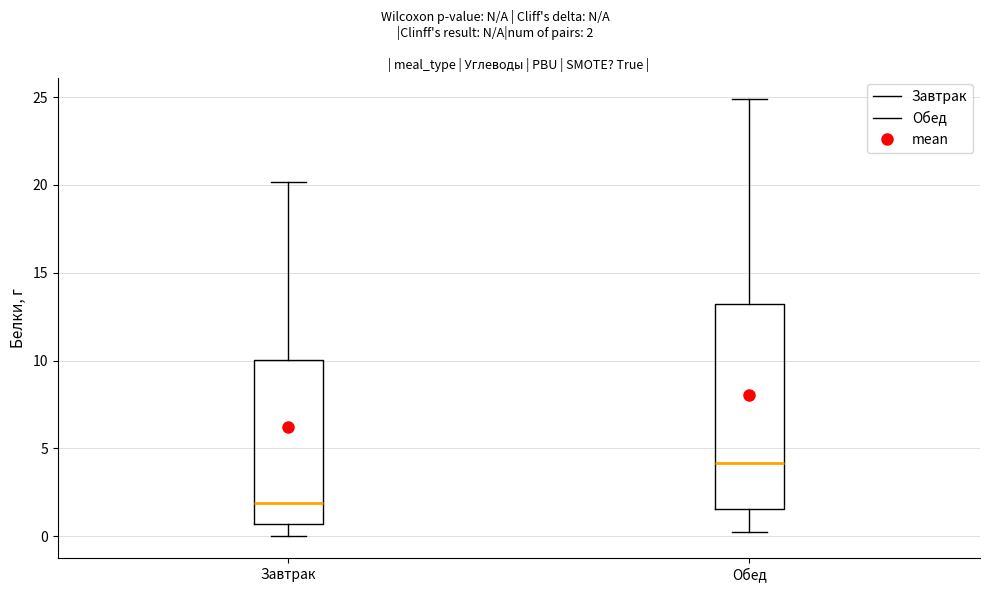

Which box is the tallest, from its lower edge to its upper edge?

Обед